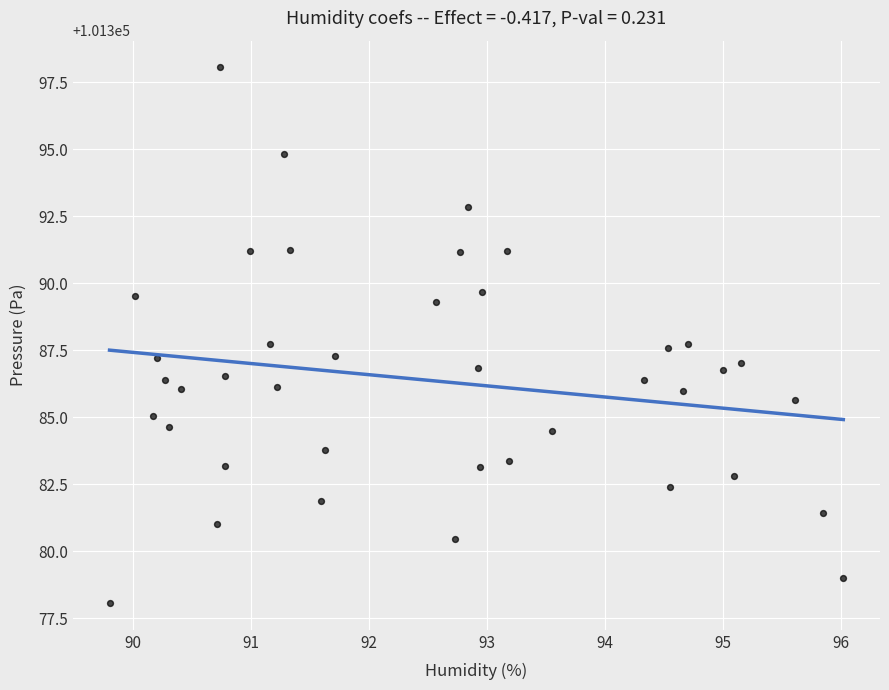

What is the range of Y values (max minus min)?

20.0